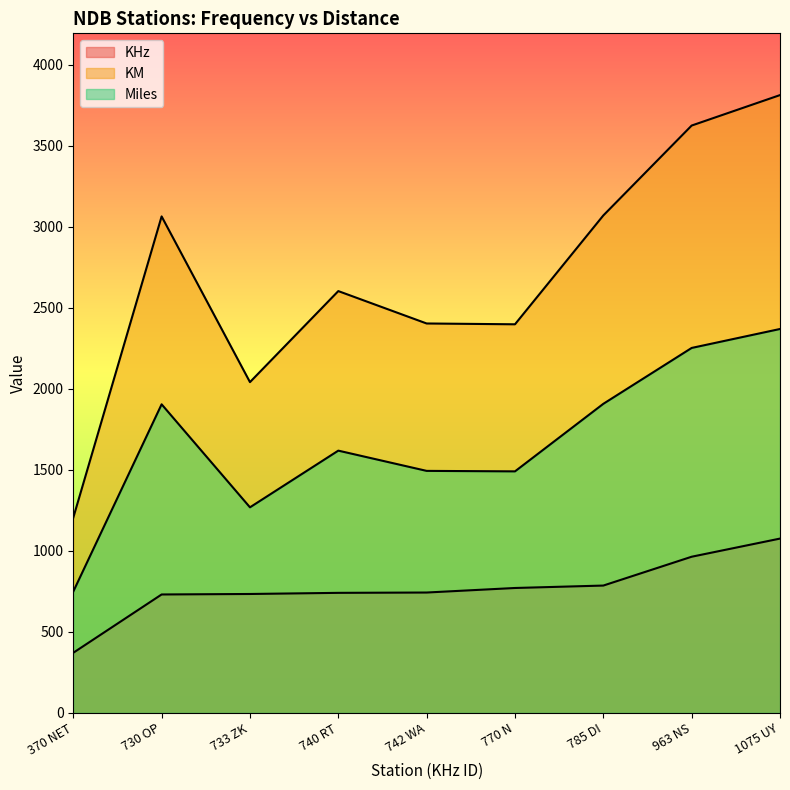

How many values in the KHz series exceed 742?

4